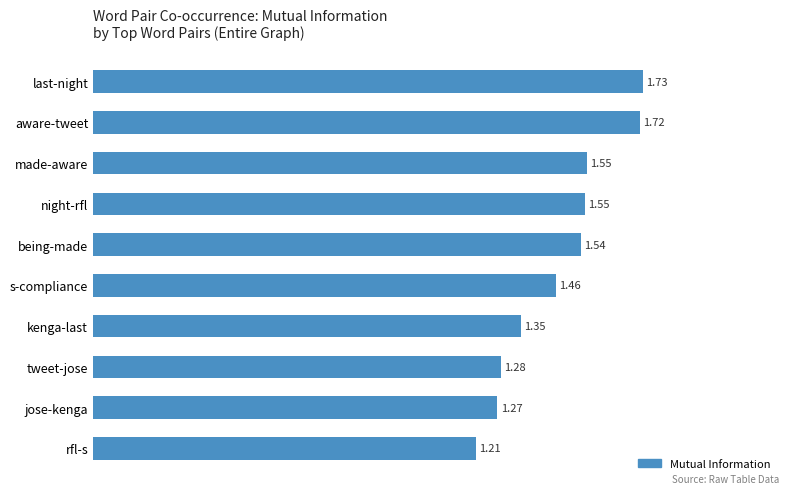

What is the label of the 6th bar from the bottom?

being-made